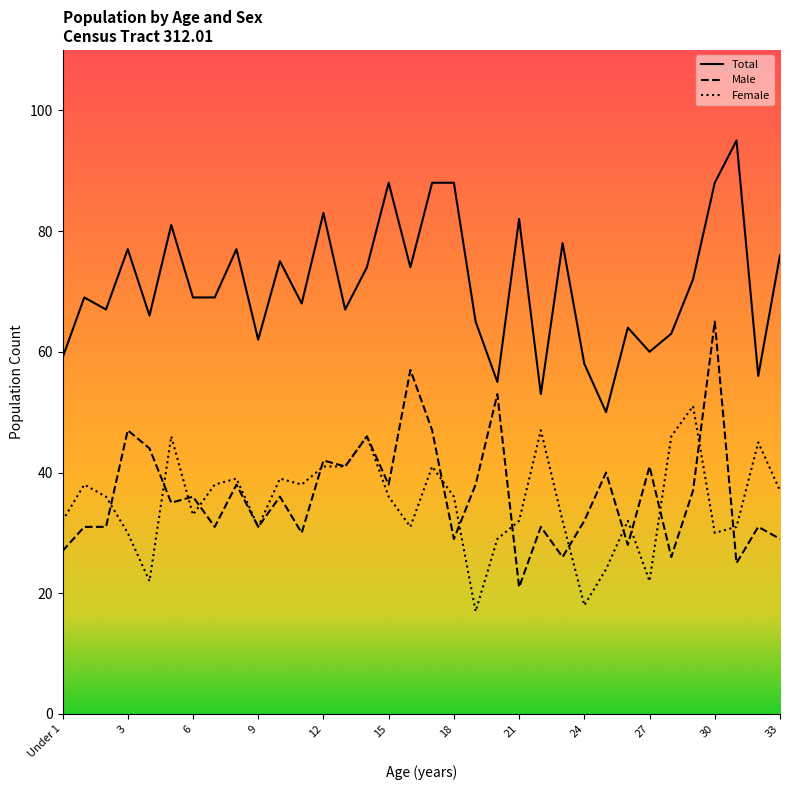

Which series has the largest total across all categories?

Total